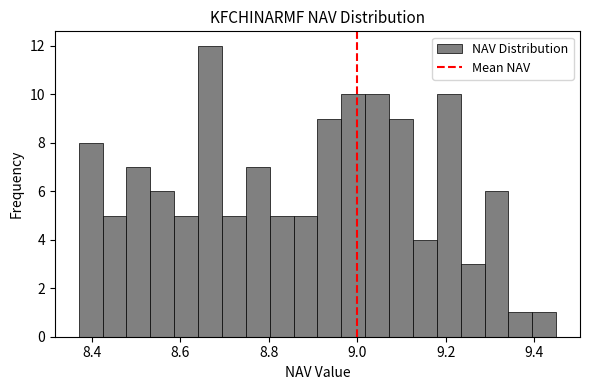

Around what value on the x-axis is the tallest bar? Give the approximate position of its centre, as read against the axis.

8.66